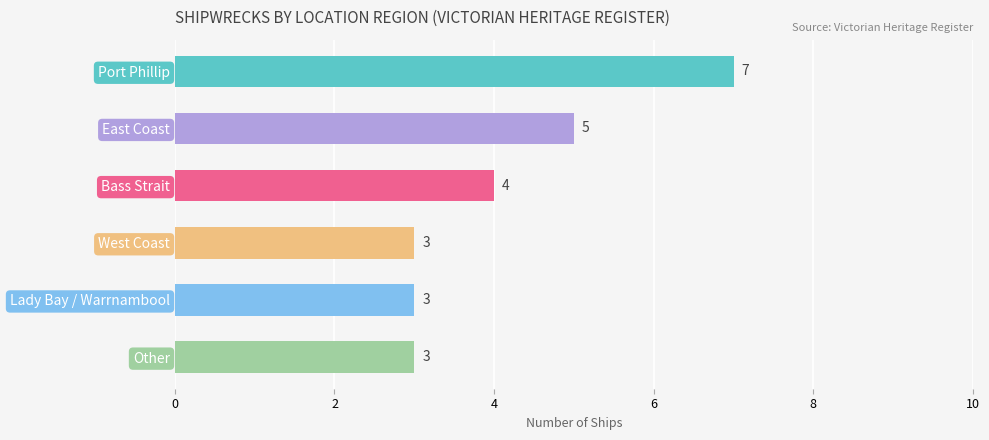

What is the difference between the maximum and minimum values?

4